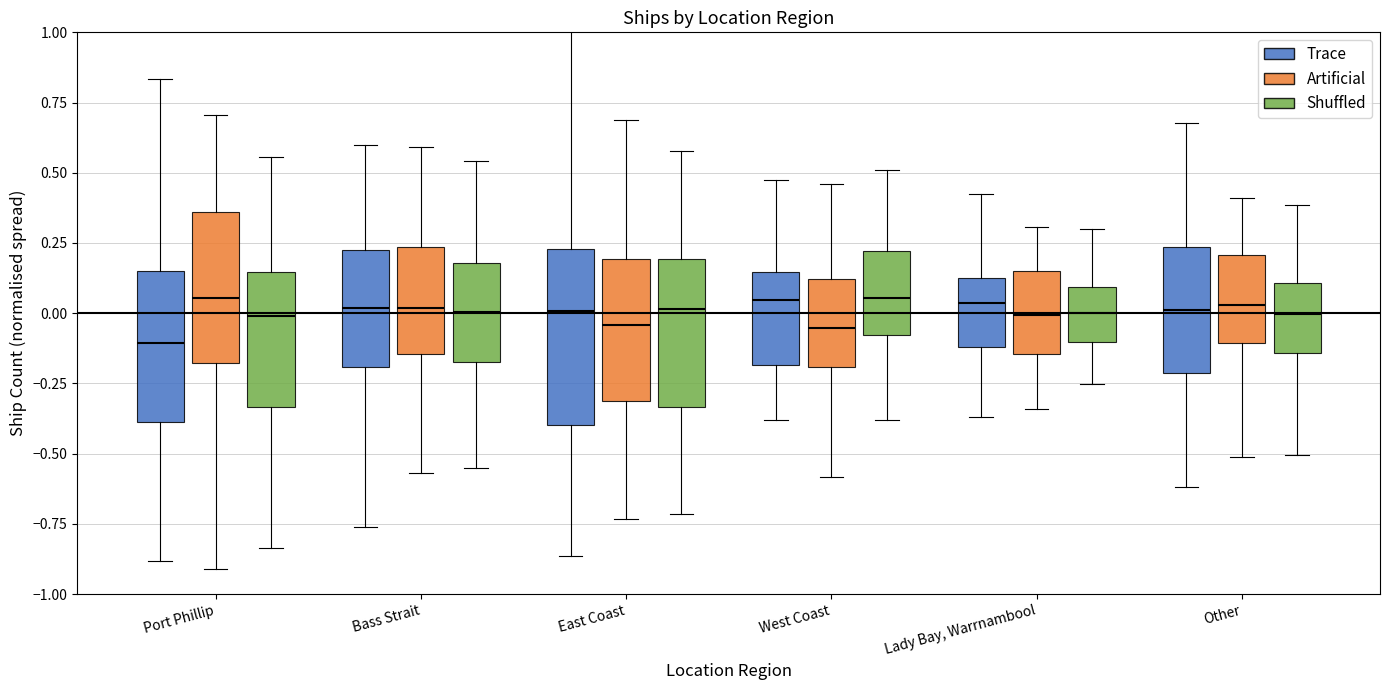

What is the label of the 3rd bar from the left?

East Coast